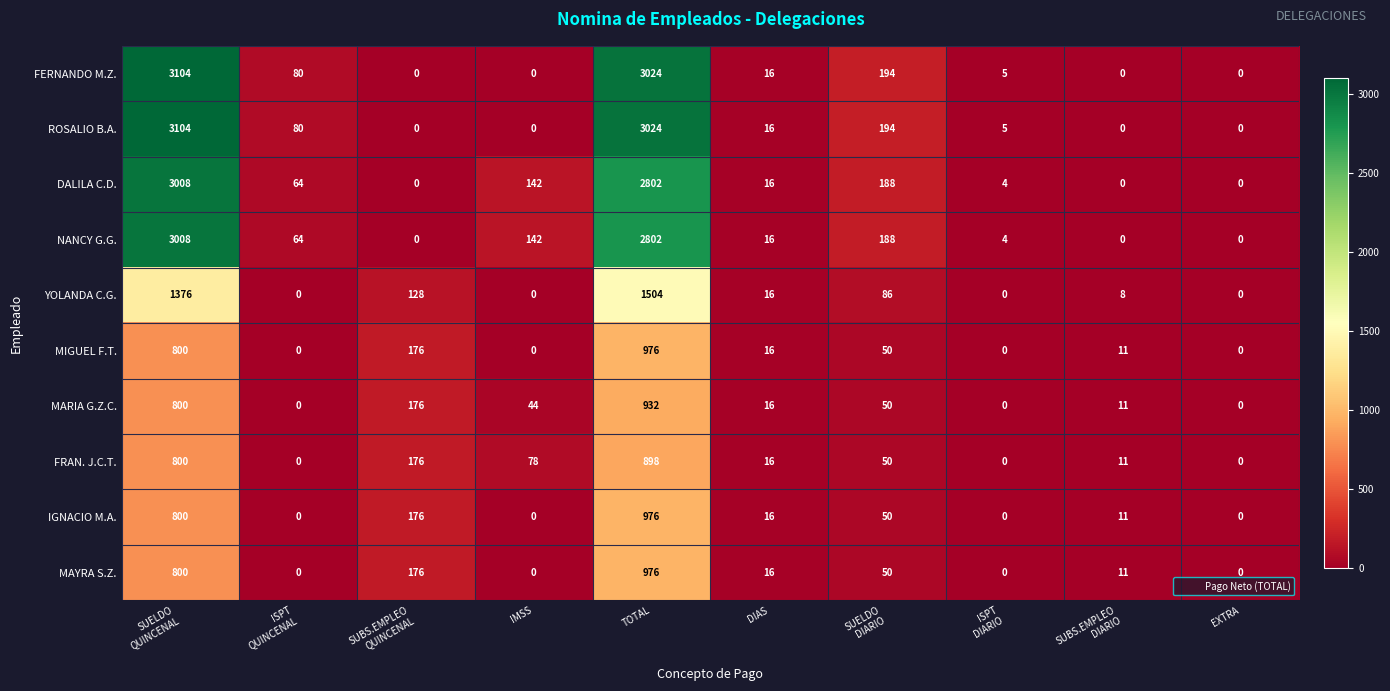

Where is DALILA C.D. nearest to the value 1504?

TOTAL